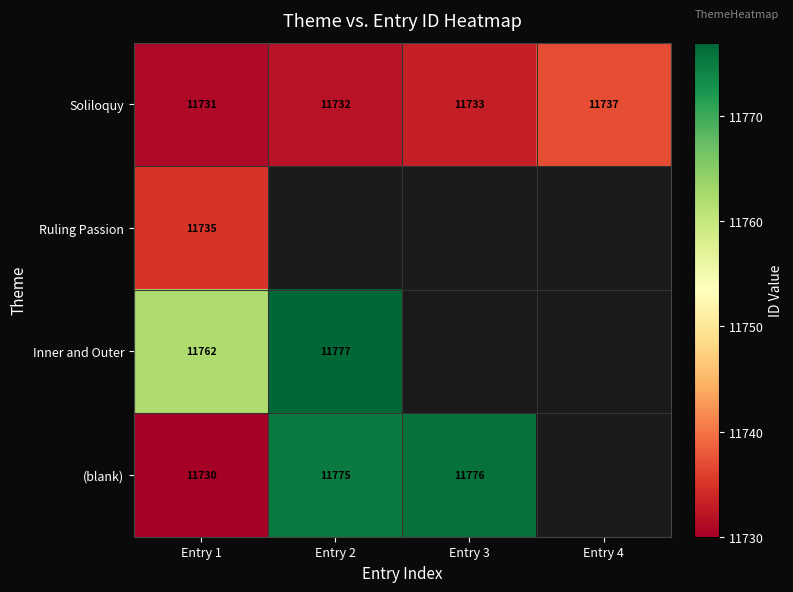

The value of Soliloquy at Entry 1 is 8197.6. True or false?

False